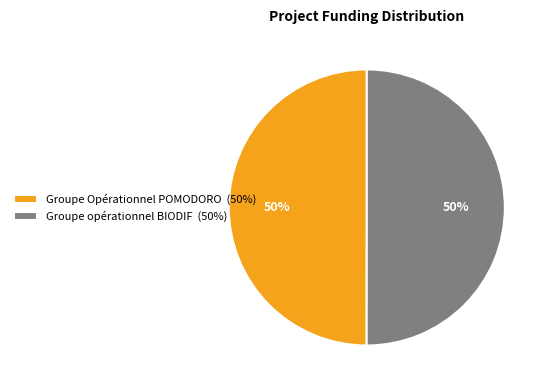

To the nearest percent, what percentage of the pie is Groupe opérationnel BIODIF?

50%